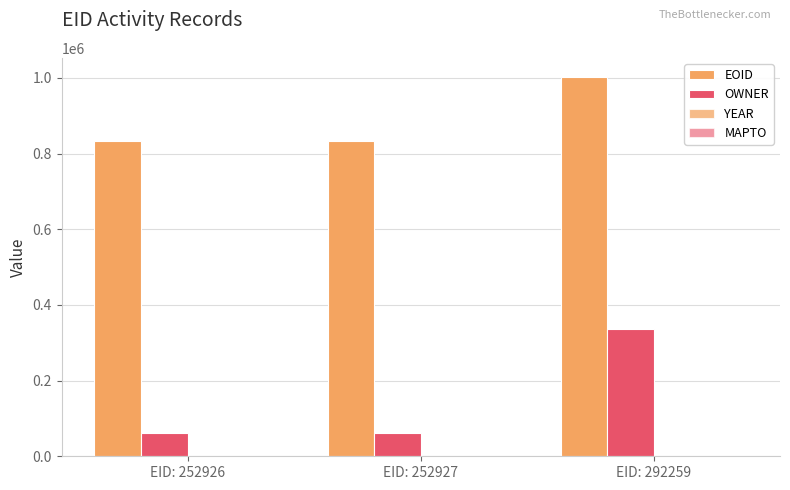

How many groups of bars are there?

3